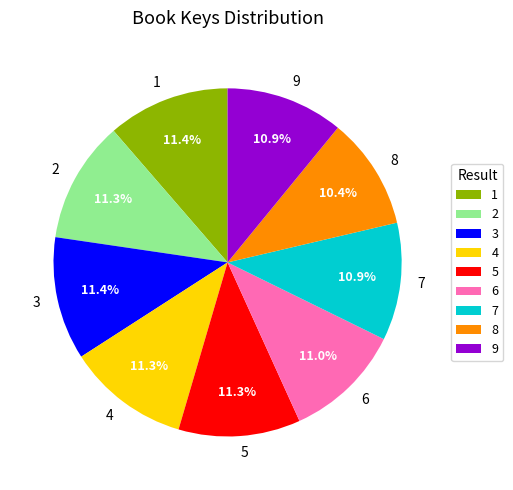

Is it true that 9 is 11% of the pie?

True